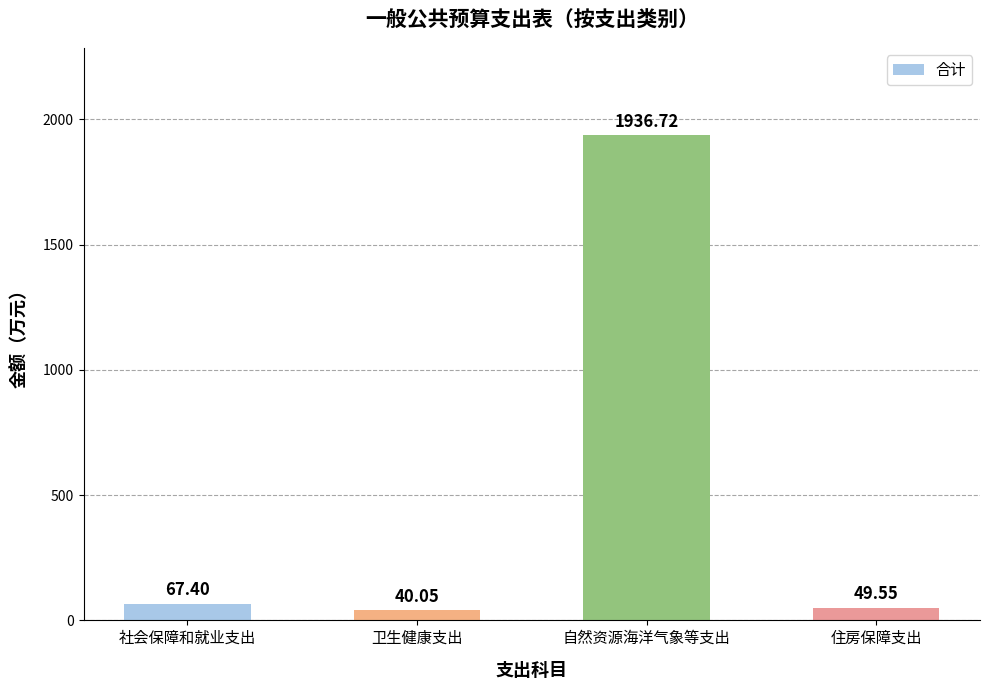

What is the sum of the values at 自然资源海洋气象等支出 and 社会保障和就业支出?

2004.1